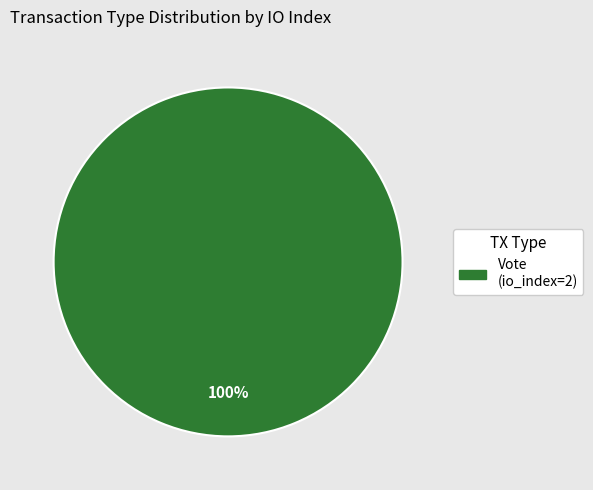

Is there any slice that represents more than half of the pie?

Yes